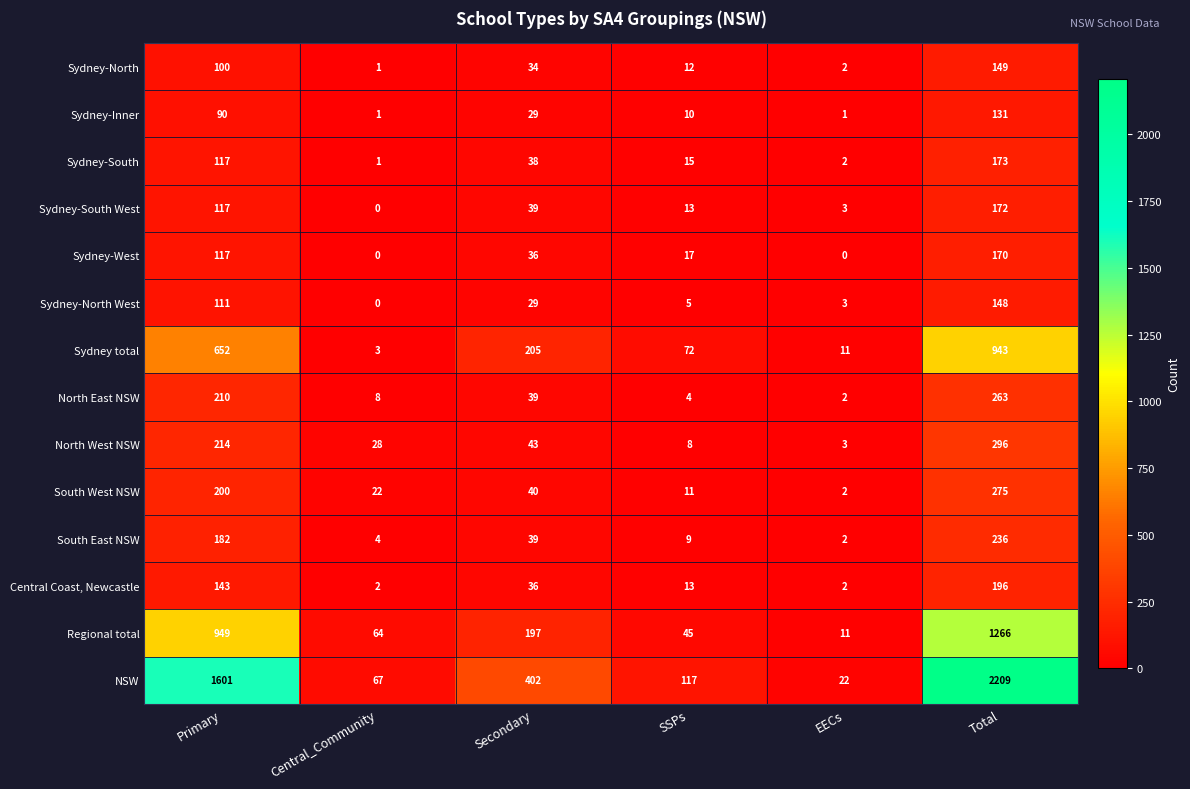

Rank the series by their maximum value, from highest to lowest.

NSW, Regional total, Sydney total, North West NSW, South West NSW, North East NSW, South East NSW, Central Coast, Newcastle, Sydney-South, Sydney-South West, Sydney-West, Sydney-North, Sydney-North West, Sydney-Inner